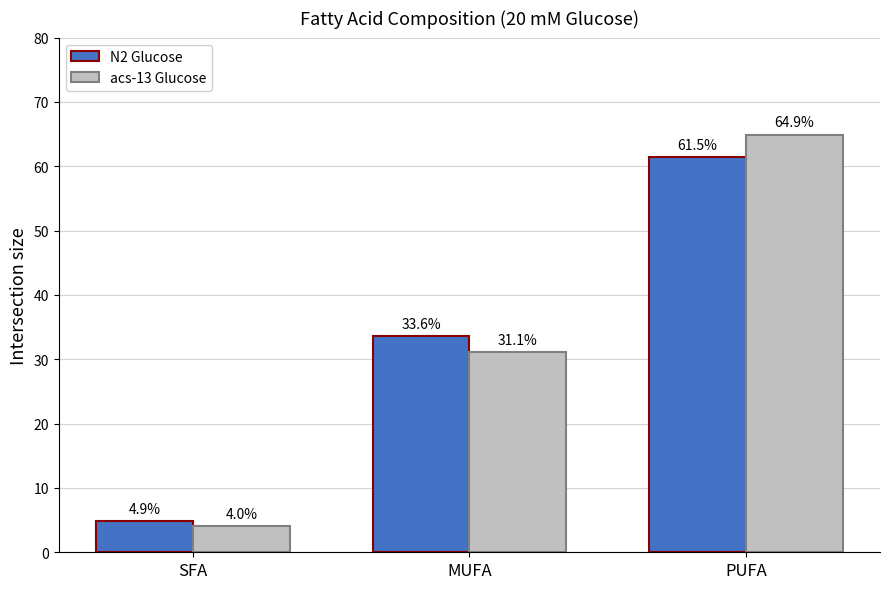

What is the difference between the N2 Glucose values at PUFA and SFA?

56.6